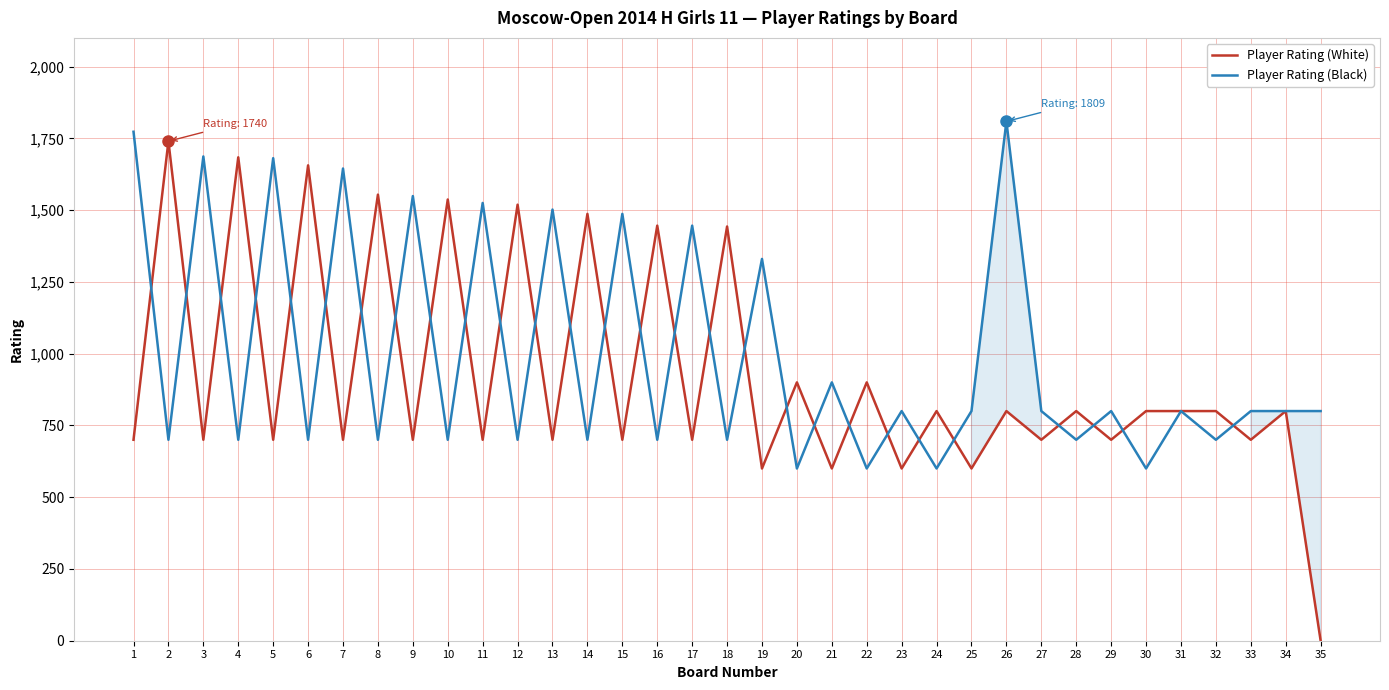

In Player Rating (White), how many points are higher than both neighbors (excluding endpoints)?

15